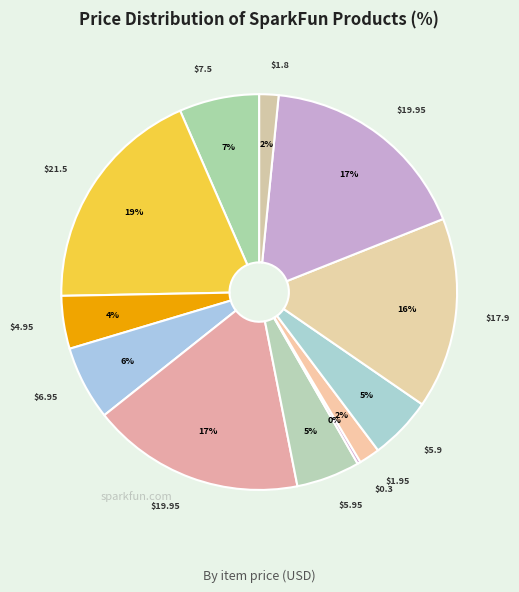

How many segments does this pie chart have?

12